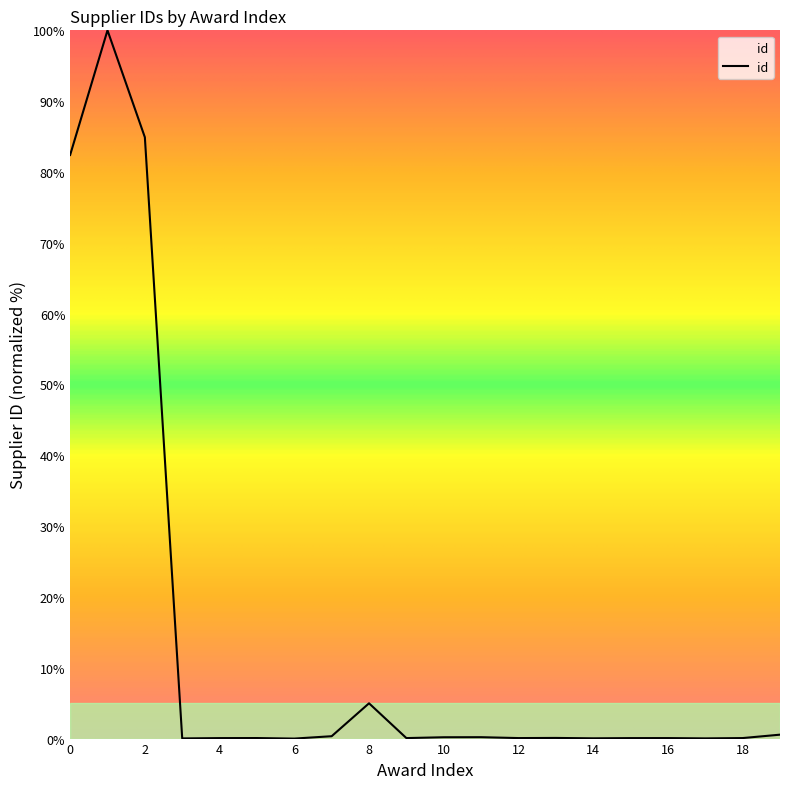

Does the chart have visible grid lines?

No